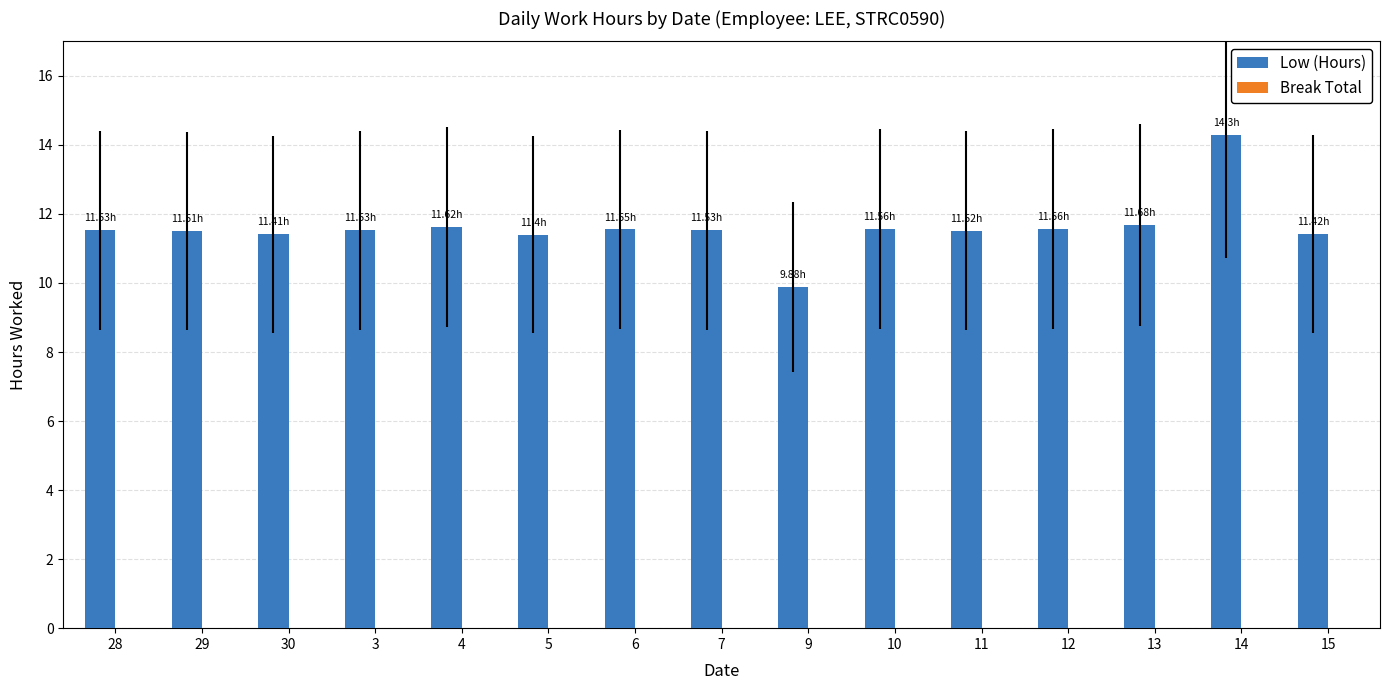

What is the ratio of the value at 6 to the value at 11?

1.0